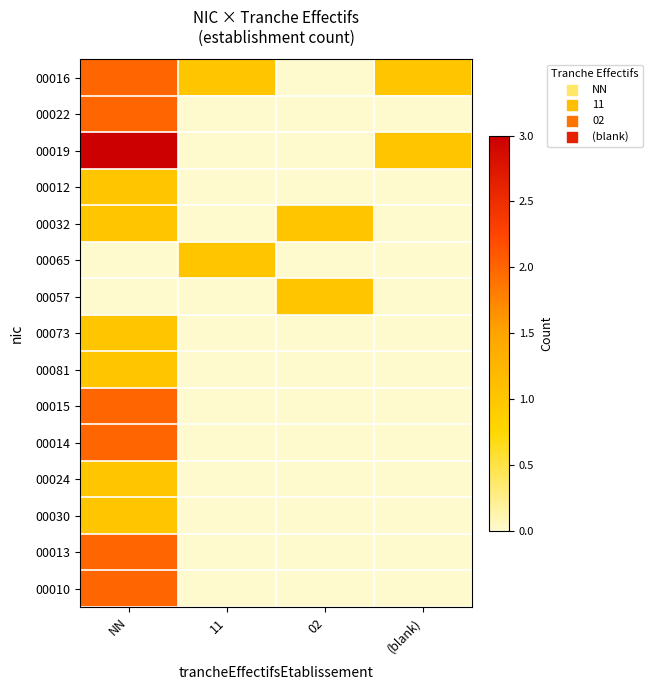

Between (blank) and 02, which is larger?

(blank)